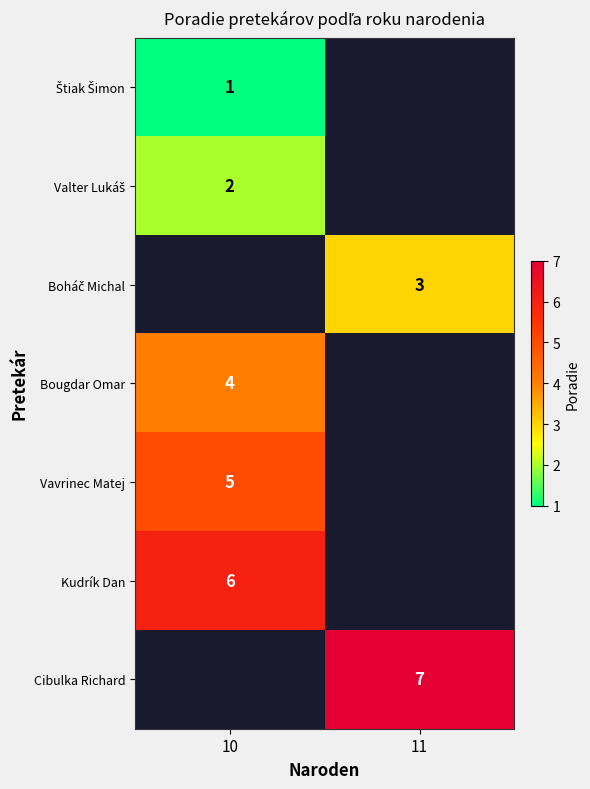

How many categories are shown in the chart?

2